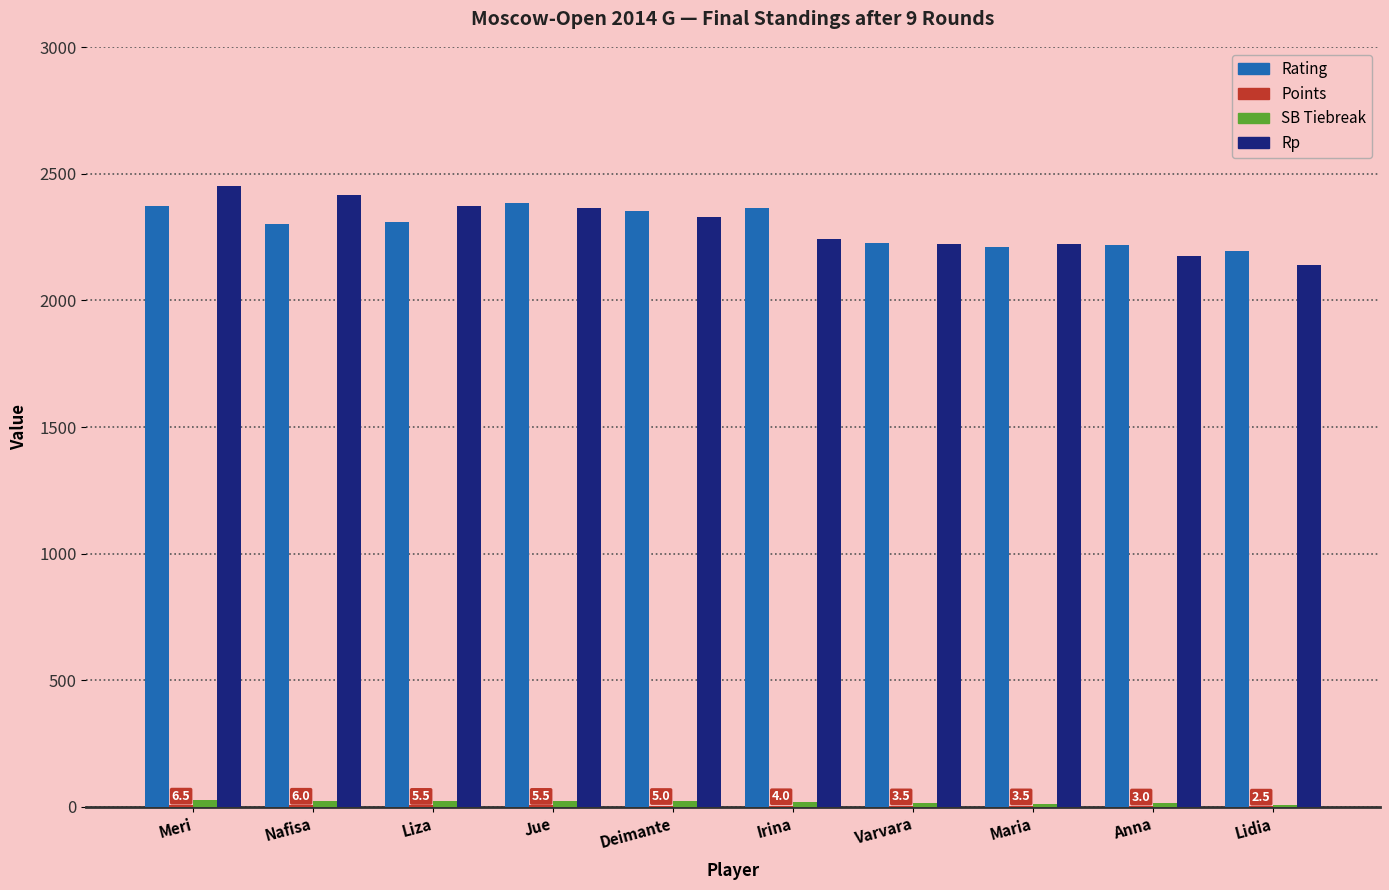

Is it true that Rp equals 2330.0 at Deimante?

True